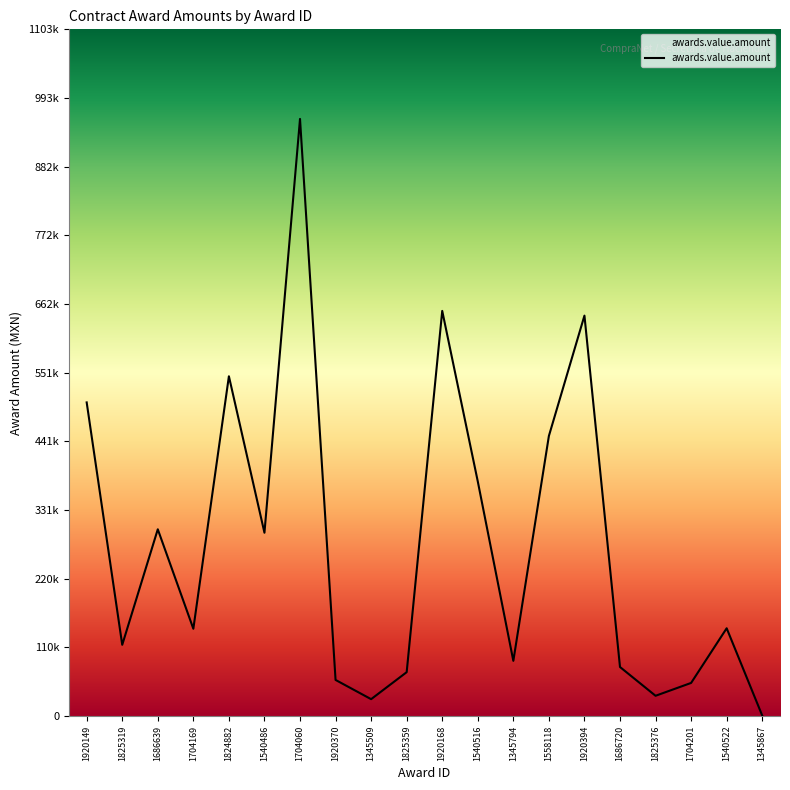

What is the smallest value displayed?

904.0